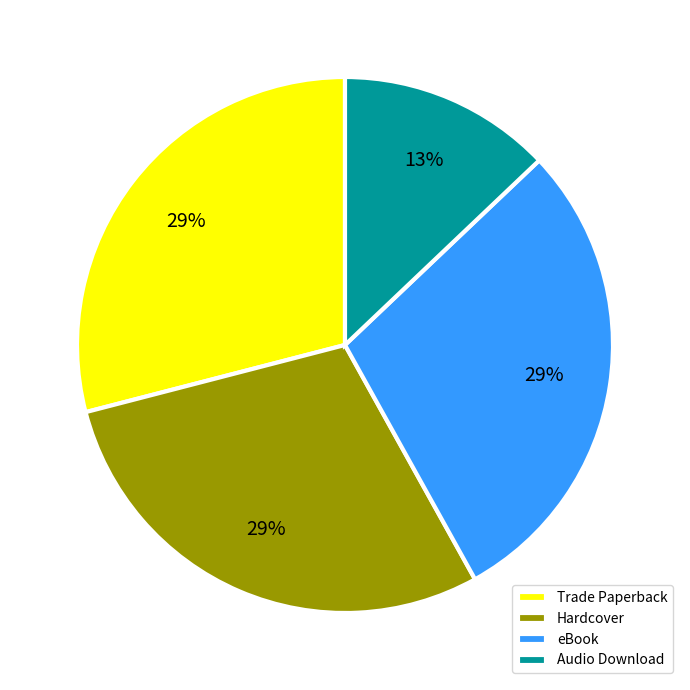

Which category has the smallest portion of the pie?

Audio Download